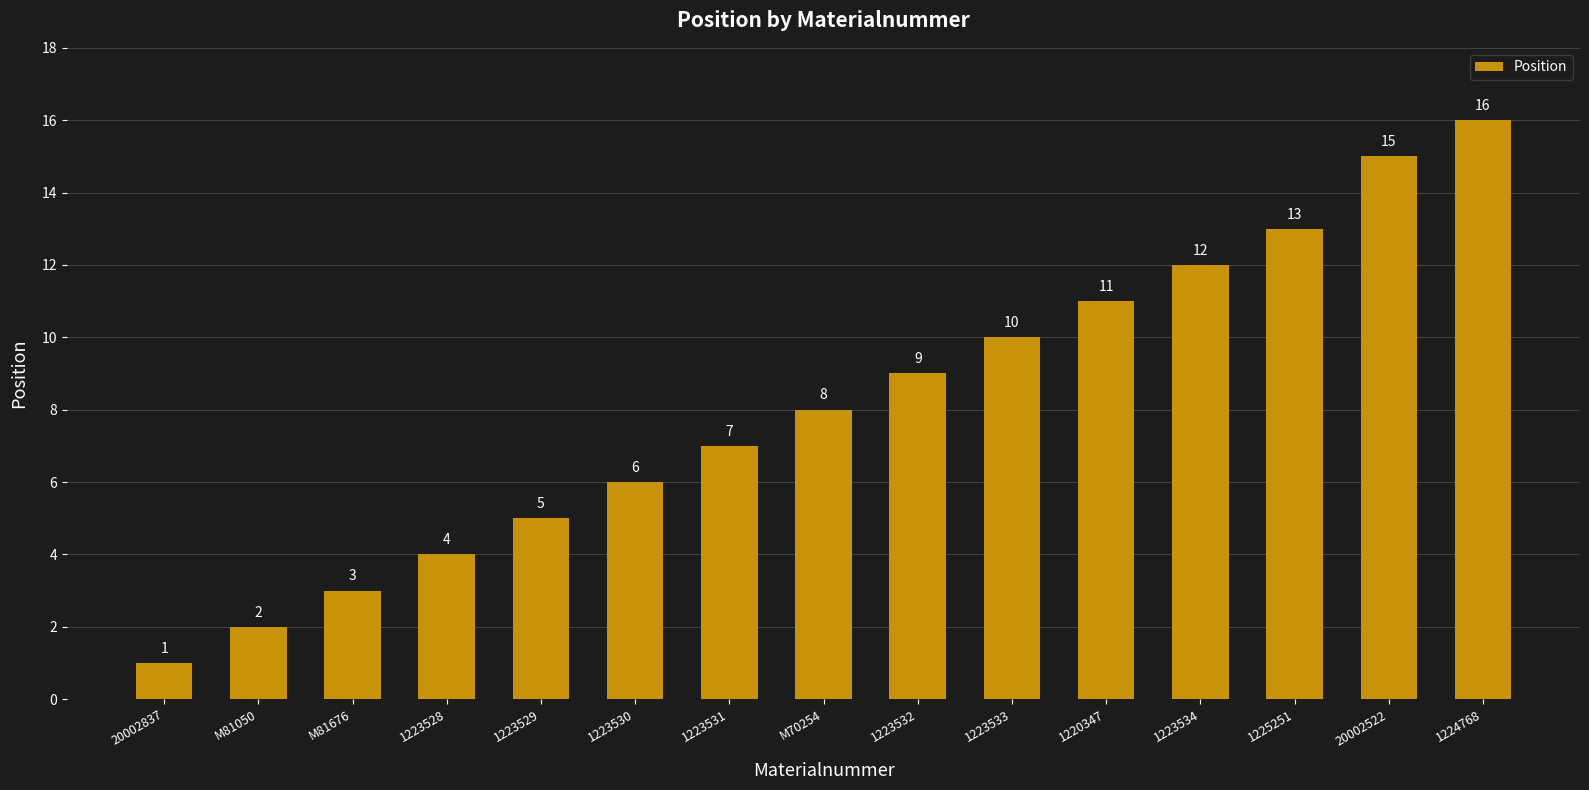

Rank the categories by value from lowest to highest.

20002837, M81050, M81676, 1223528, 1223529, 1223530, 1223531, M70254, 1223532, 1223533, 1220347, 1223534, 1225251, 20002522, 1224768